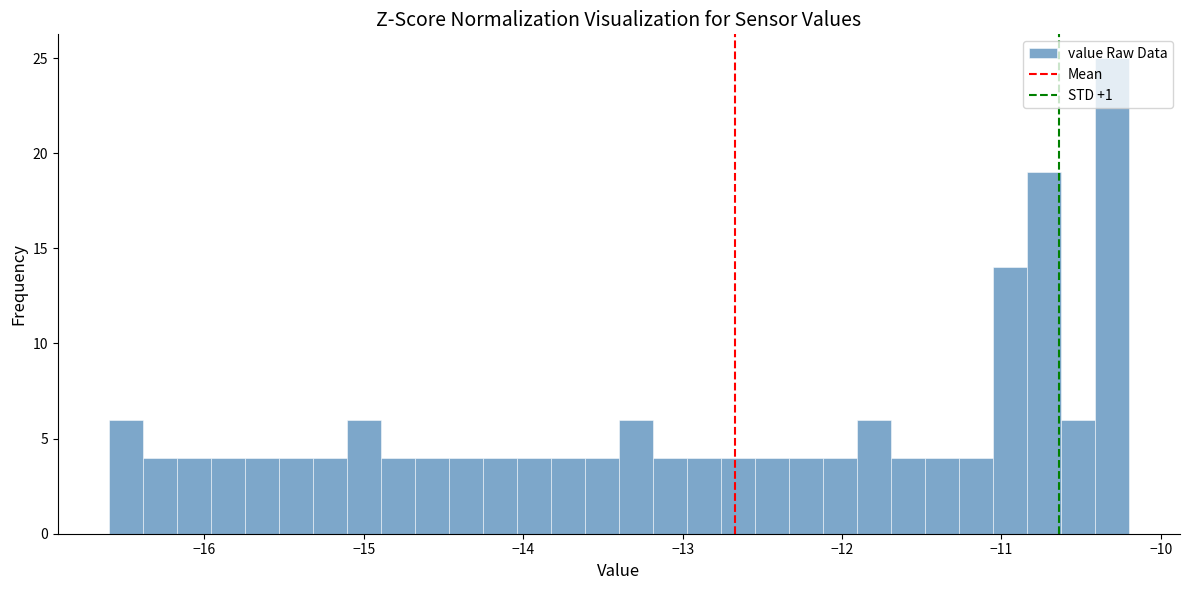

Around what value on the x-axis is the tallest bar? Give the approximate position of its centre, as read against the axis.

-10.3